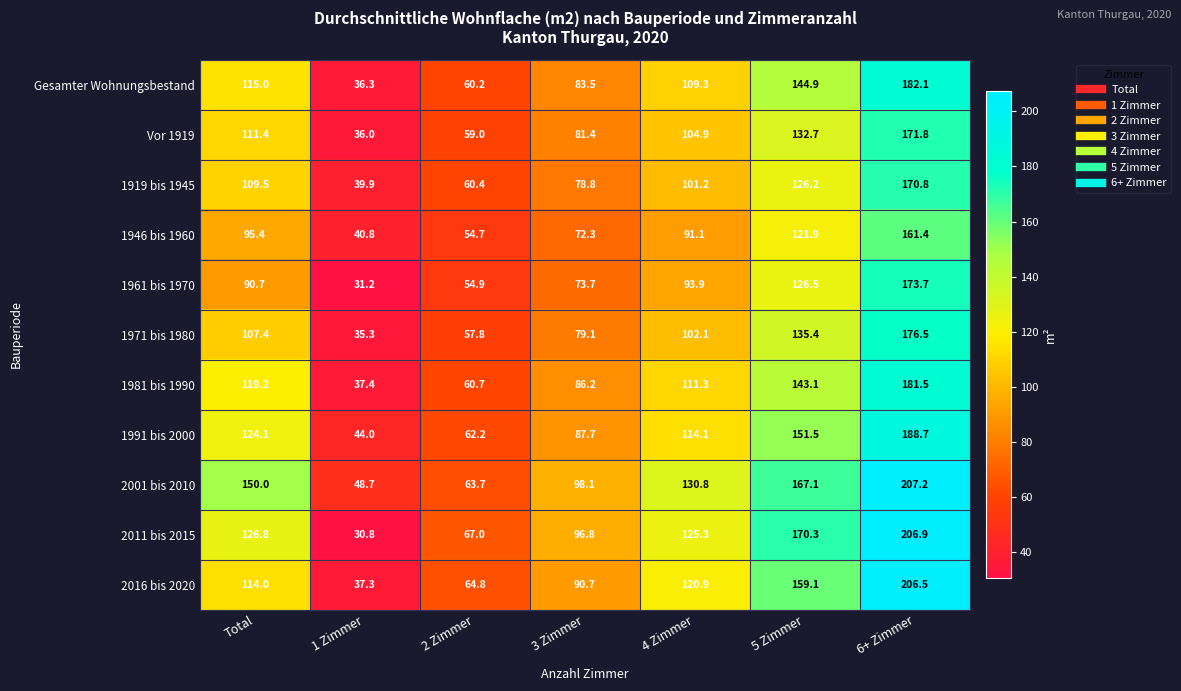

The 1919 bis 1945 series shows 41.8 at 2 Zimmer. True or false?

False